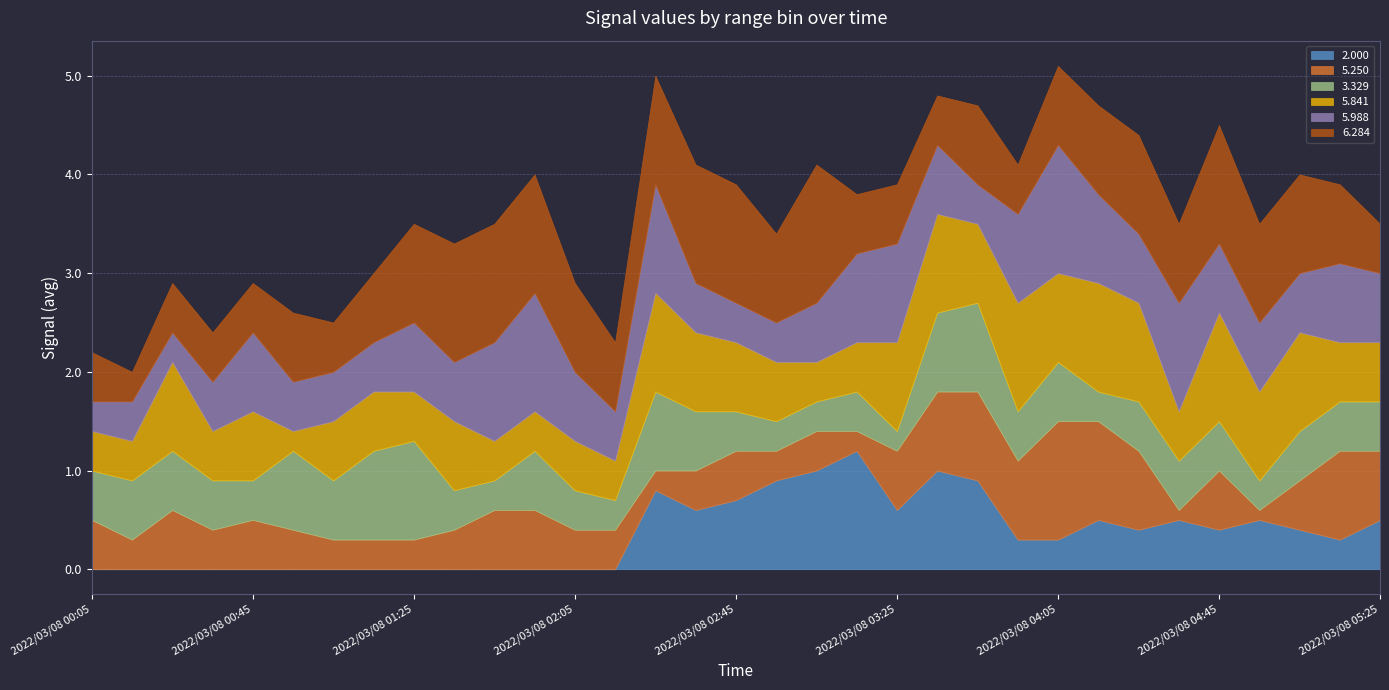

What is the maximum value for 2.000?

1.2